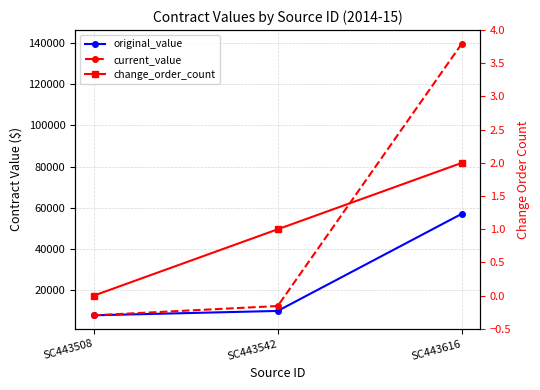

Is the value of change_order_count at SC443542 greater than the value of original_value at SC443508?

No